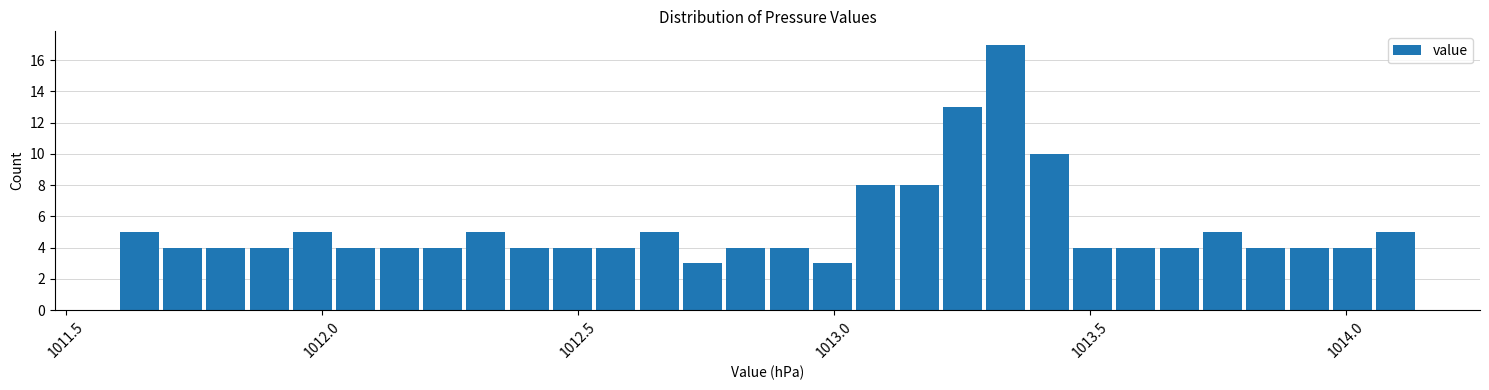

Read against the x-axis, roughly where is the centre of the tallest bar?

1013.35